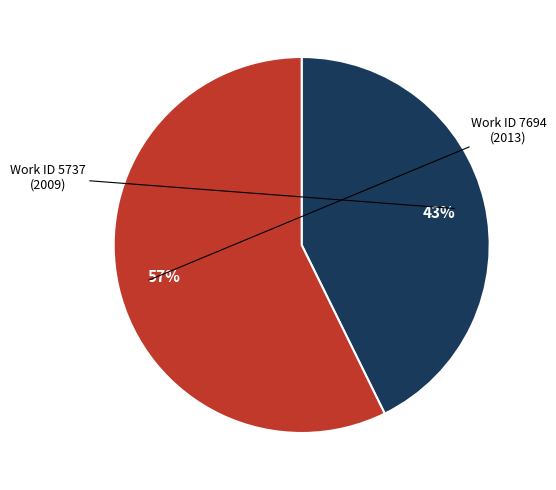

Which slice is the smallest?

Work ID 5737 (2009)